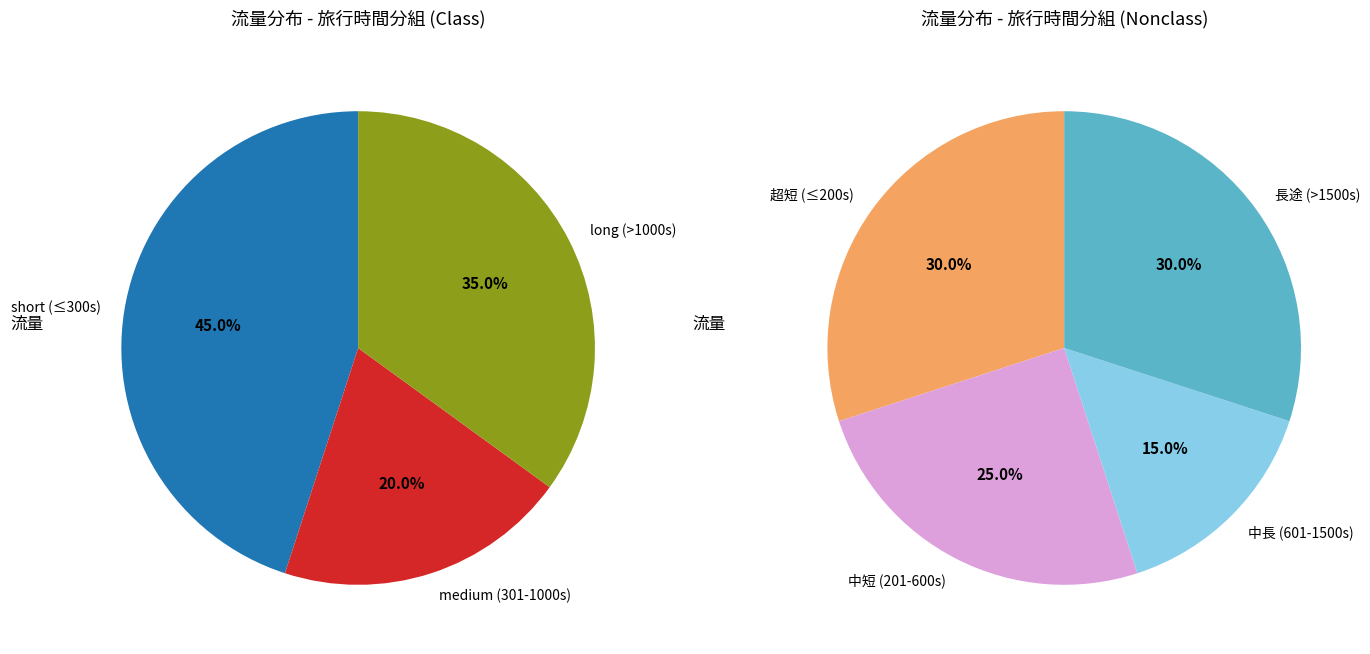

Does any single category account for the majority?

No